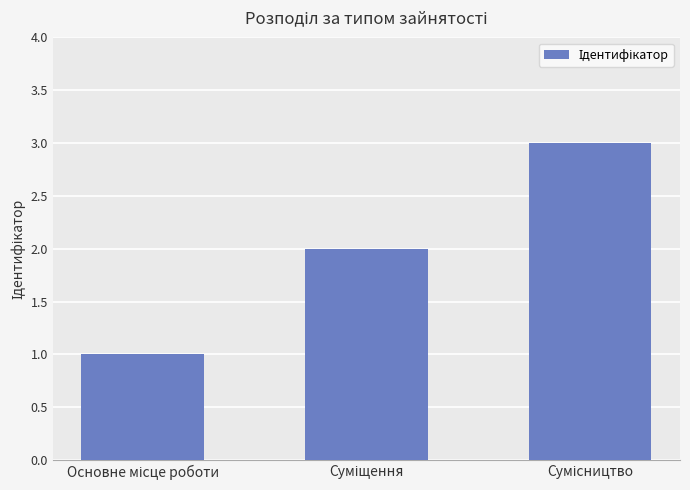

What is the average value?

2